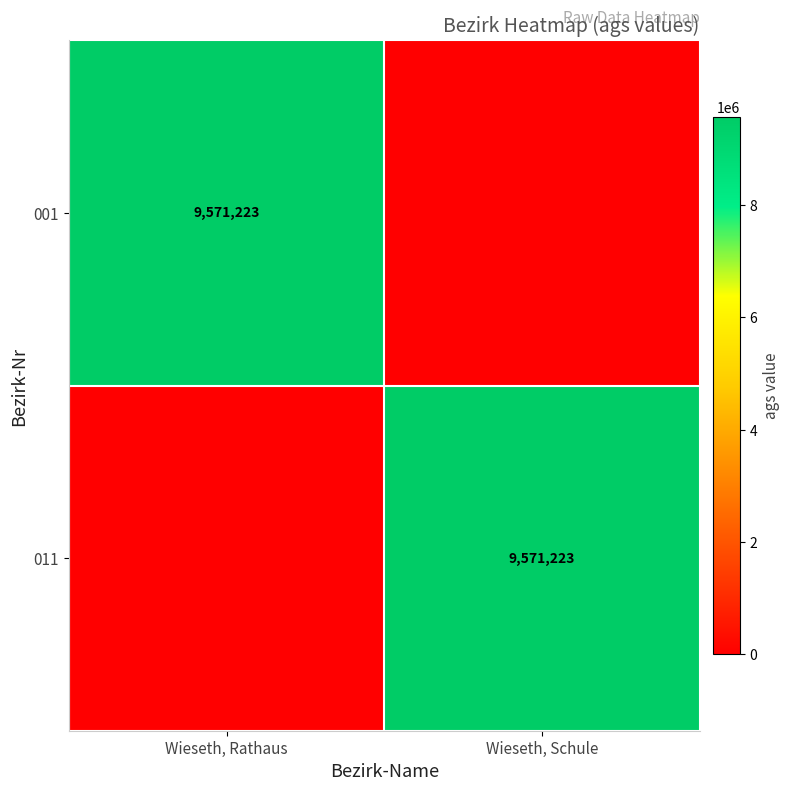

The 011 series shows 9571223 at Wieseth, Schule. True or false?

True